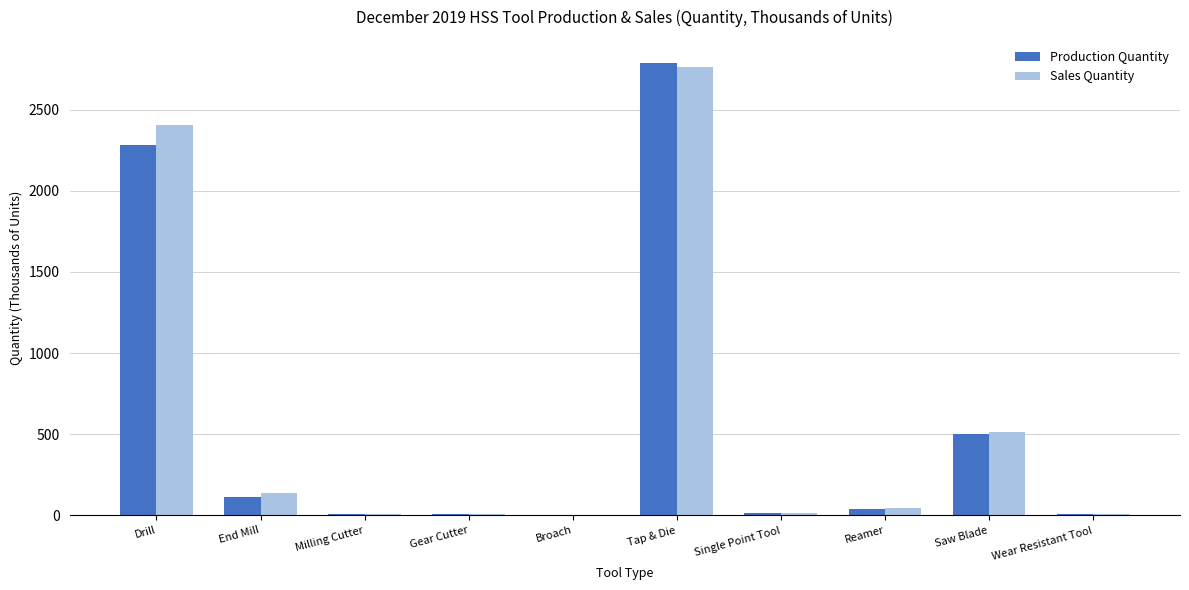

At which category does the chart reach its peak across all series?

Tap & Die